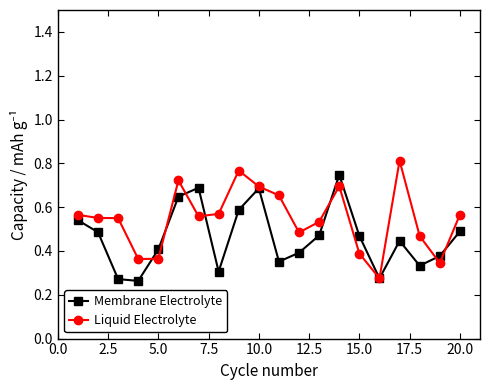

True or false: Liquid Electrolyte and Membrane Electrolyte cross at least once.

True